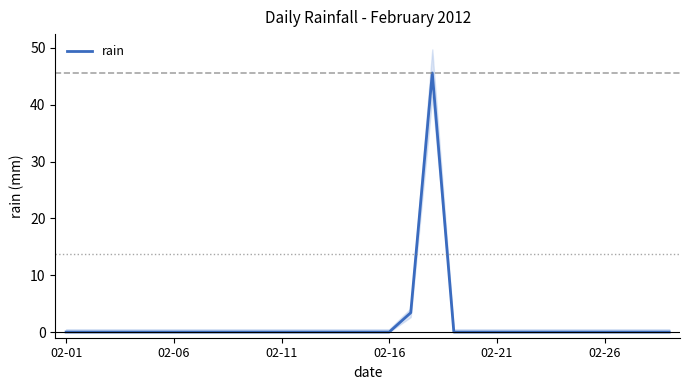

What is the difference between the maximum and second lowest values?

45.6